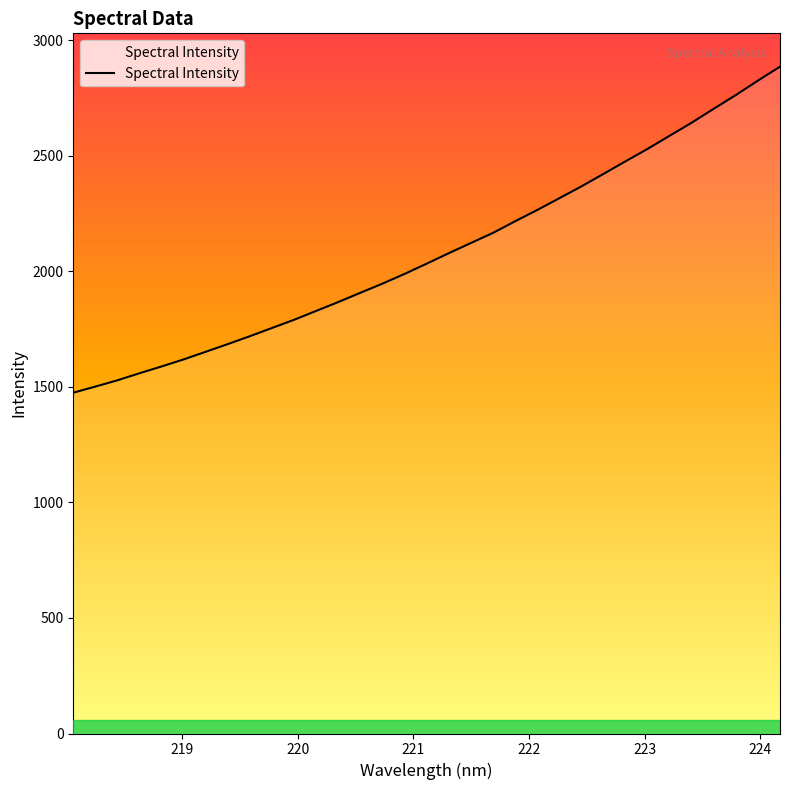

What is the difference between the maximum and minimum values?

1410.6